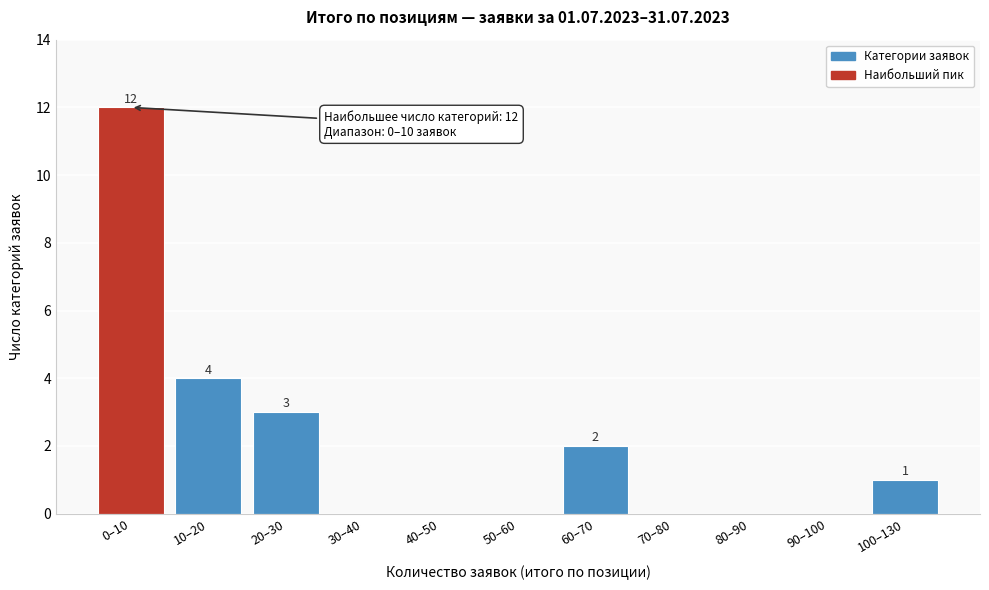

Reading left to right, list all the values displayed in this chart.

0–10=12	10–20=4	20–30=3	30–40=0	40–50=0	50–60=0	60–70=2	70–80=0	80–90=0	90–100=0	100–130=1